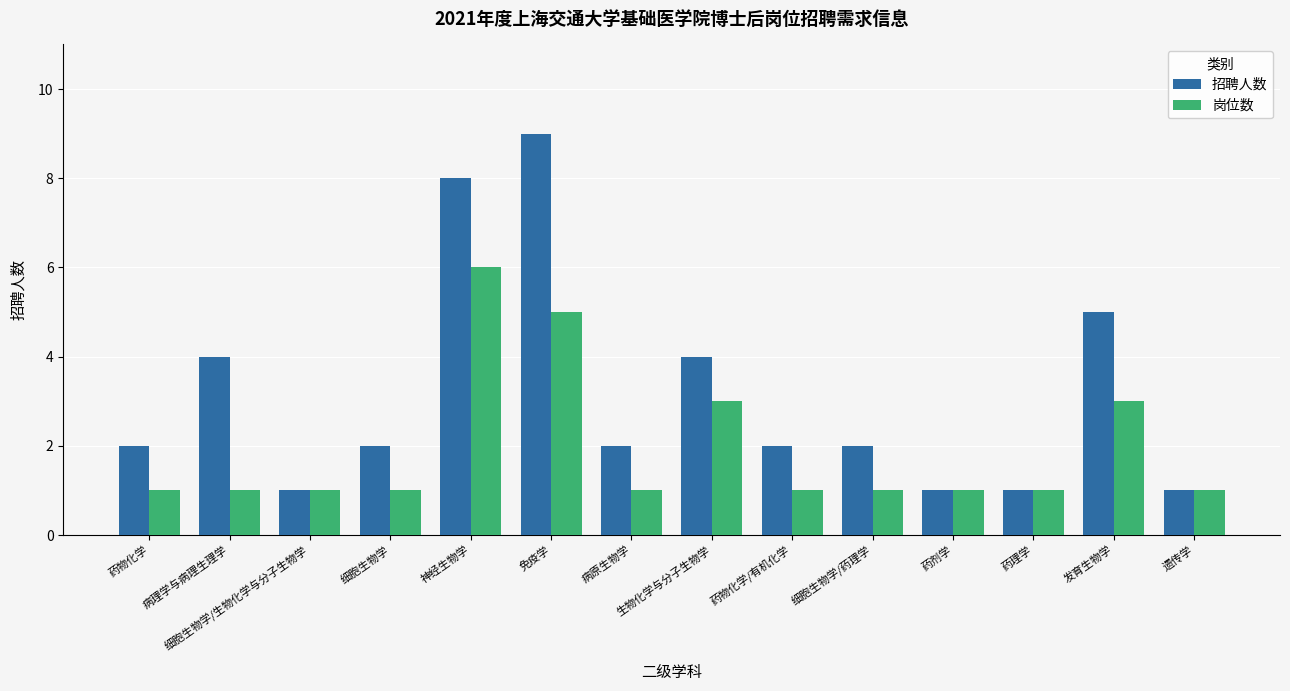

At which label does 岗位数 reach its peak?

神经生物学